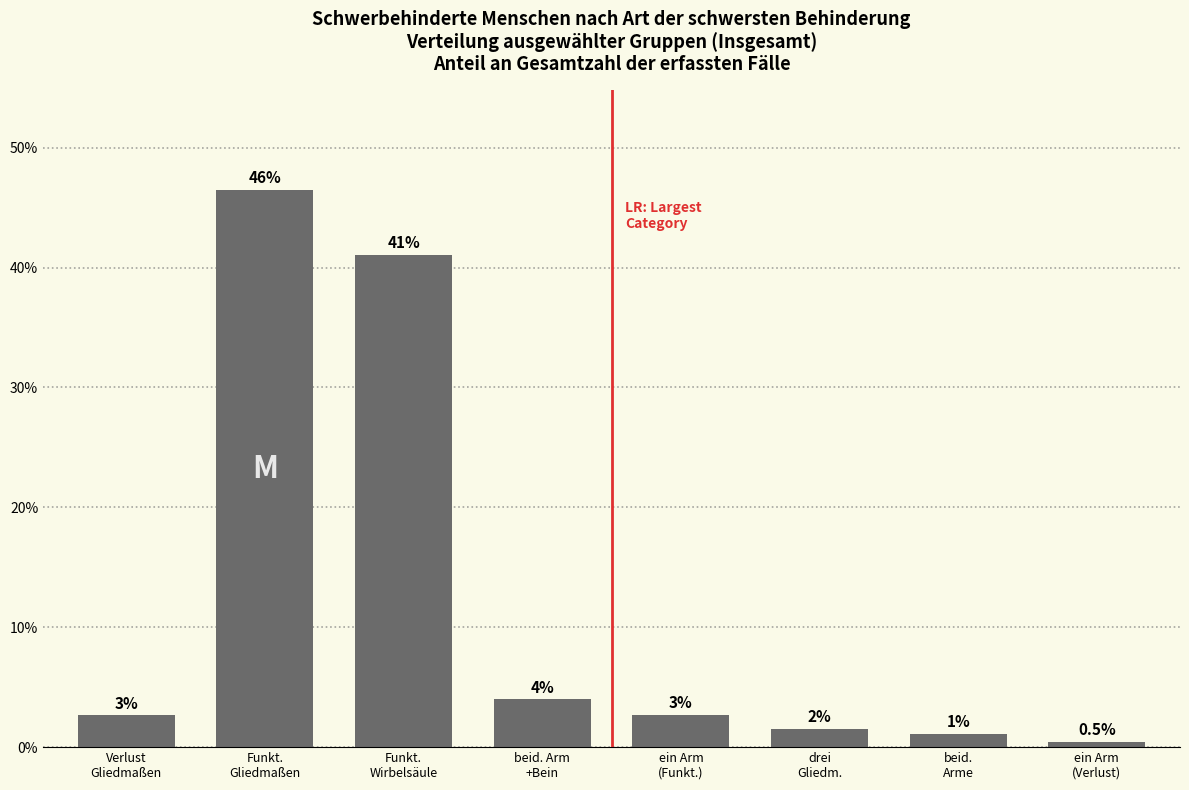

How many bars are there in total?

8